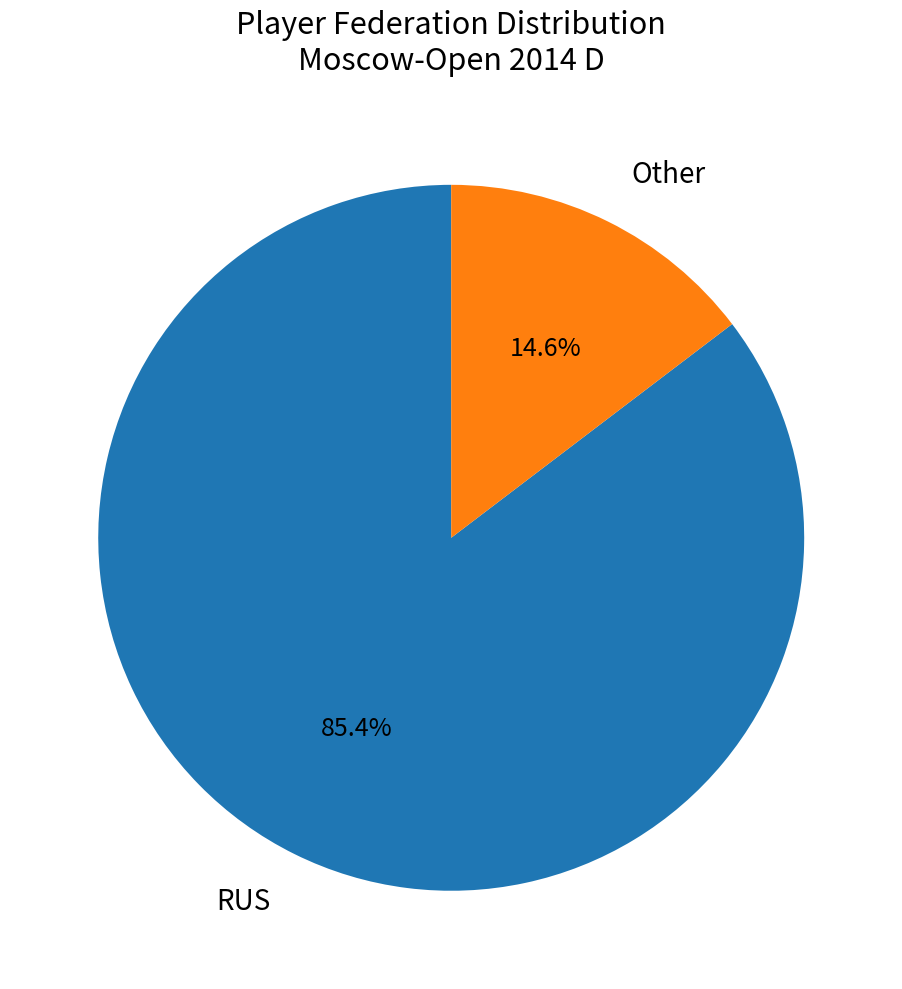

How many slices are in this pie chart?

2